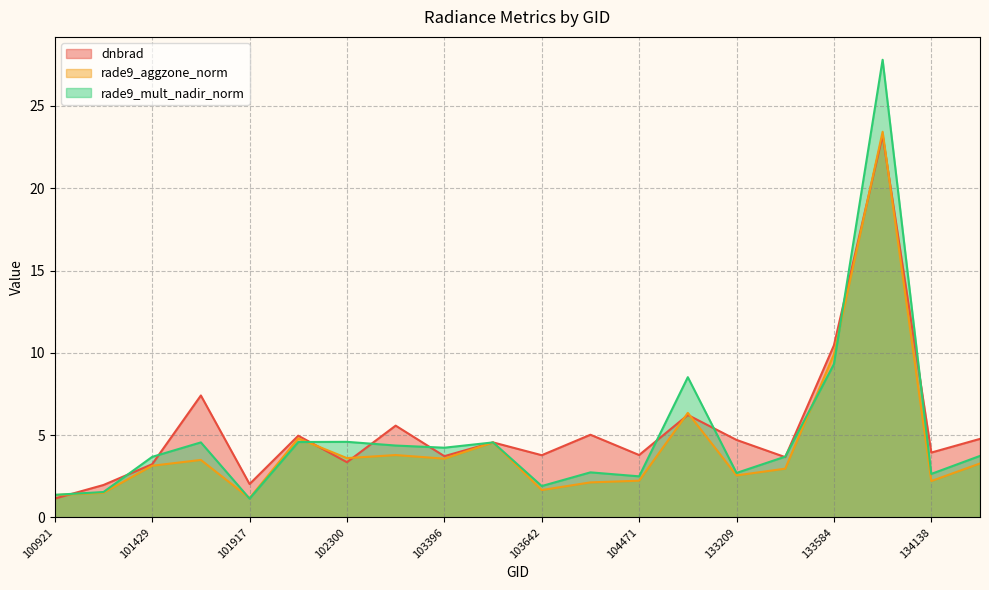

How many lines are shown in the chart?

3